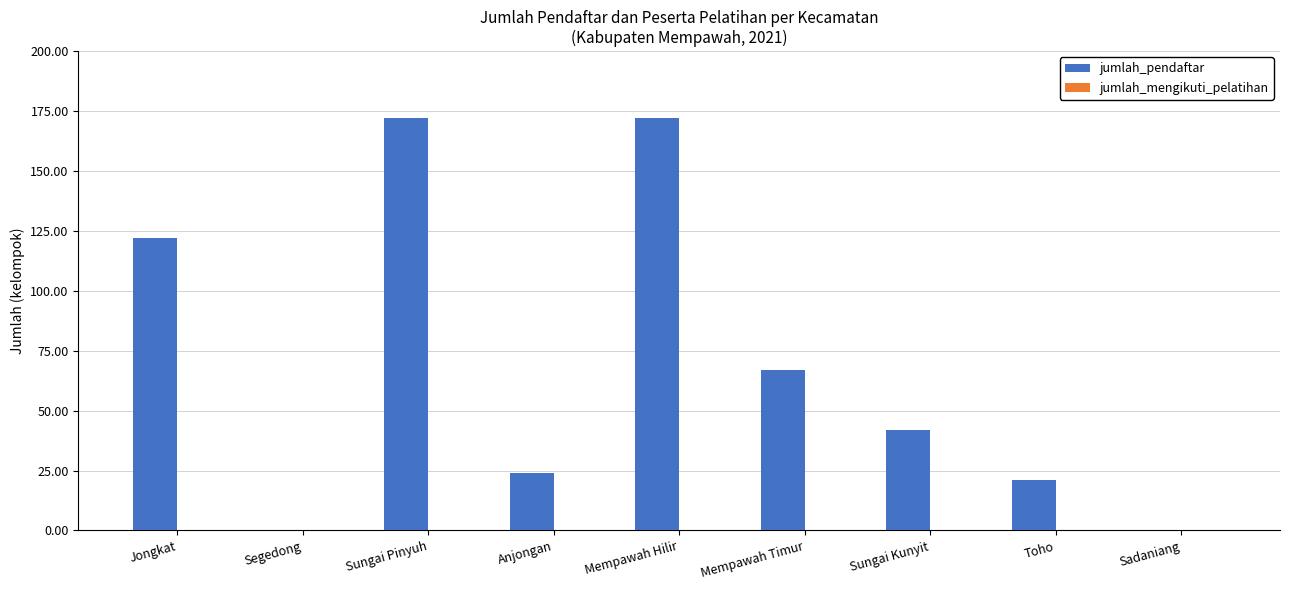

What value does the data have at Anjongan?

24